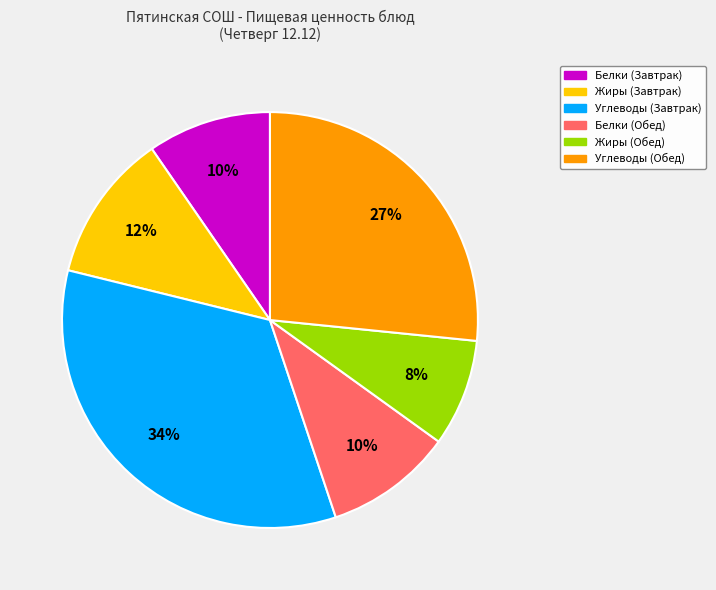

Is the sum of Белки (Обед) and Жиры (Обед) greater than half?

No